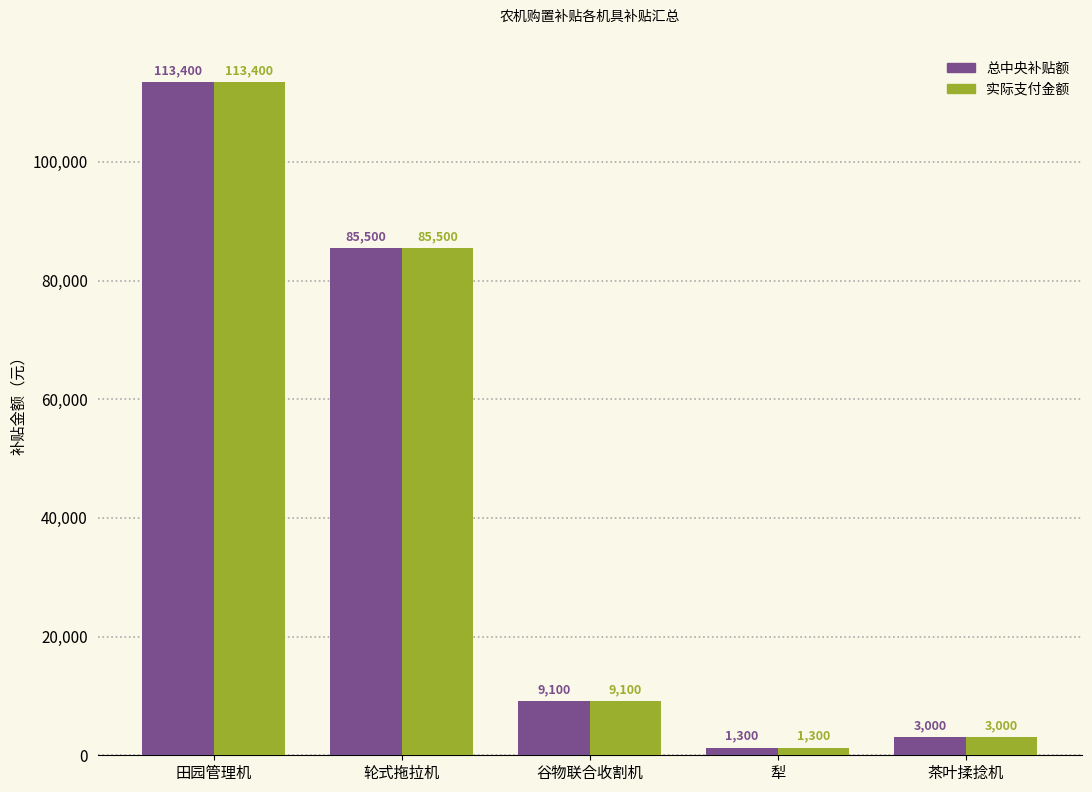

What is the difference between the maximum and minimum values in the 总中央补贴额 series?

112100